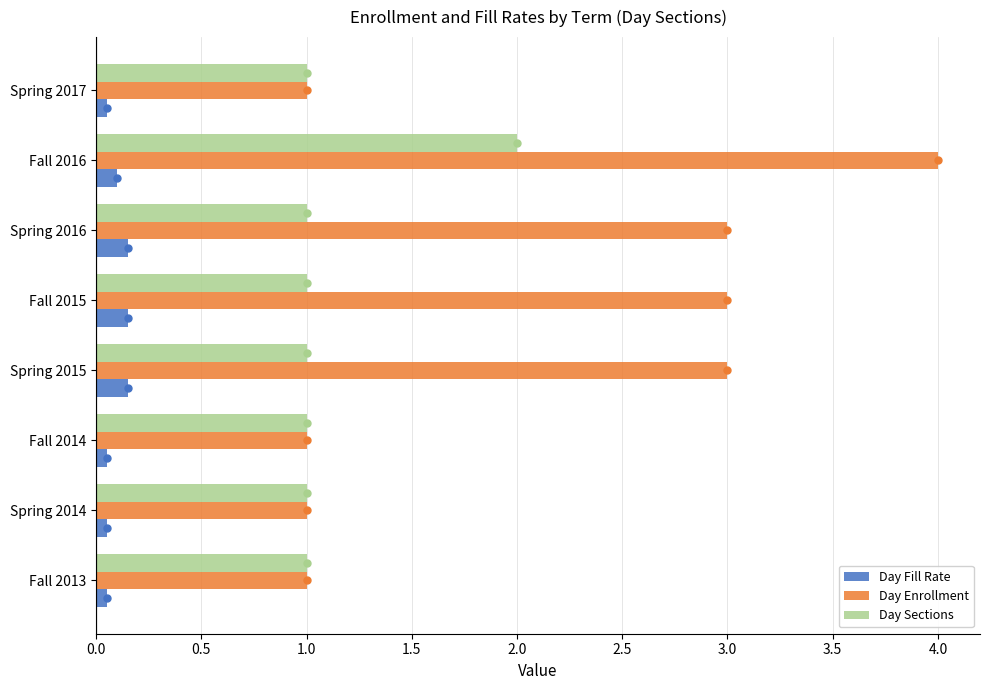

Does the chart contain any negative values?

No